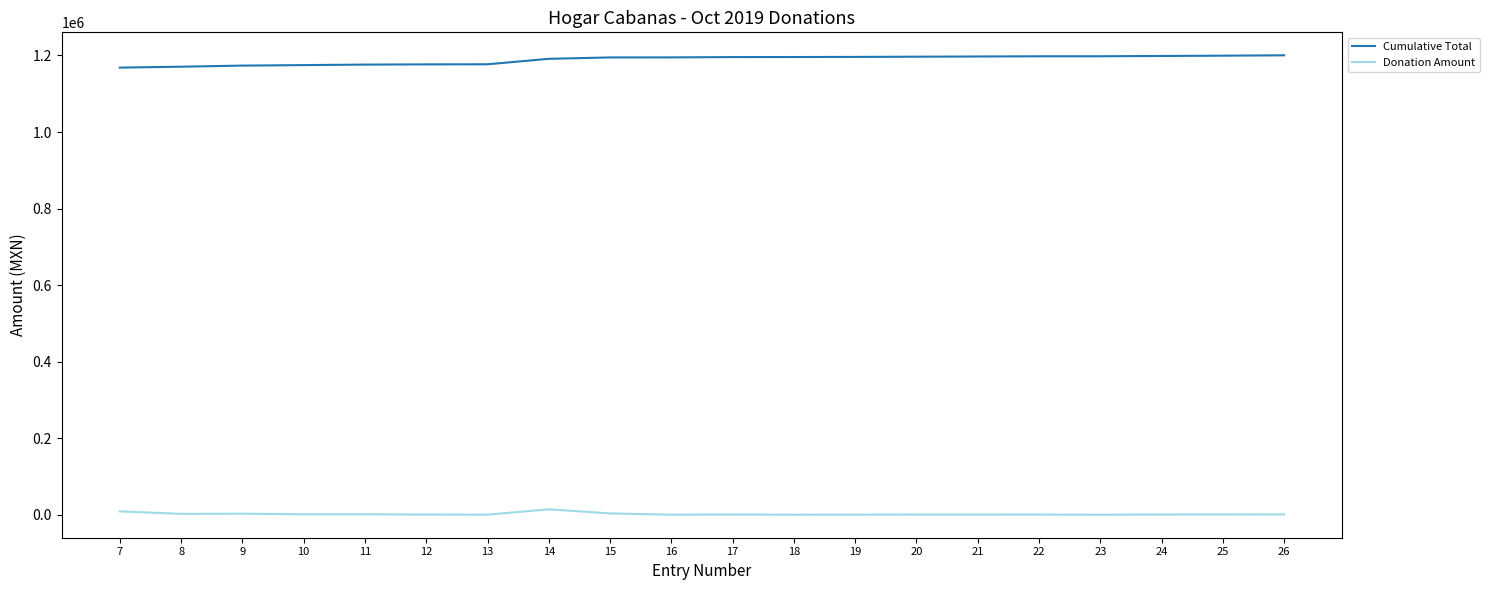

What is the difference between the maximum and minimum values in the Cumulative Total series?

32151.3